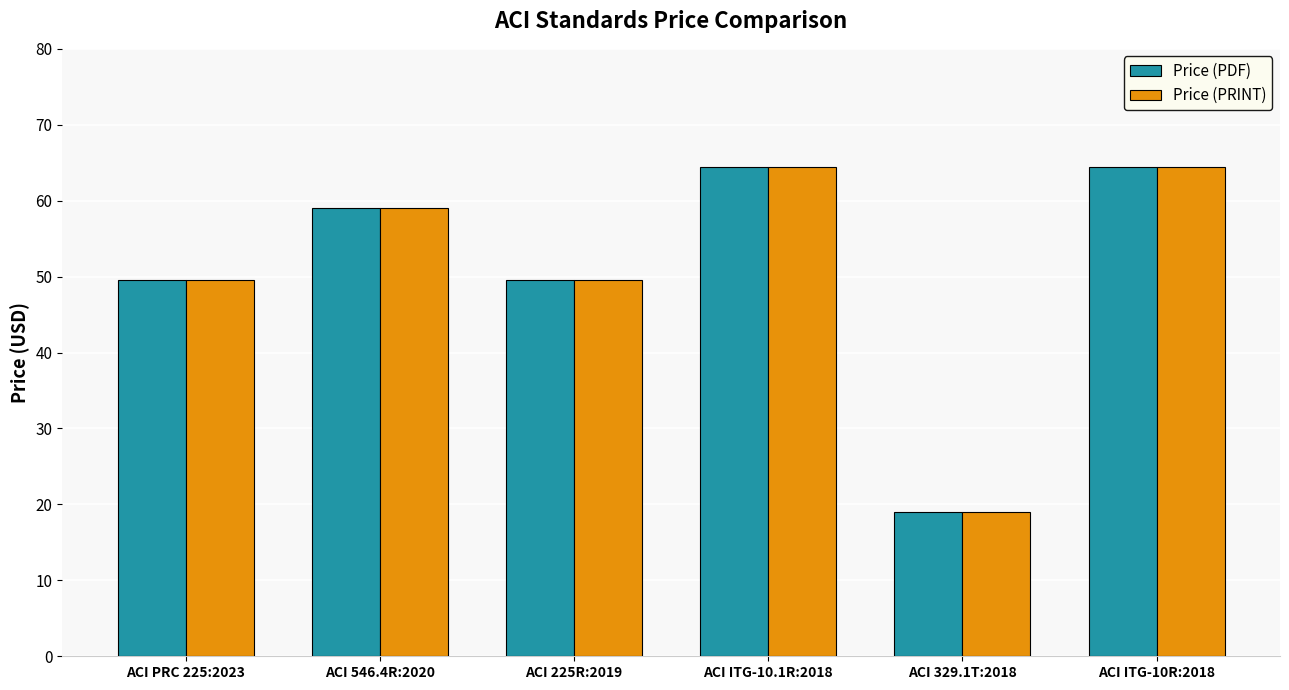

What is the total value across all series at ACI 329.1T:2018?

38.0